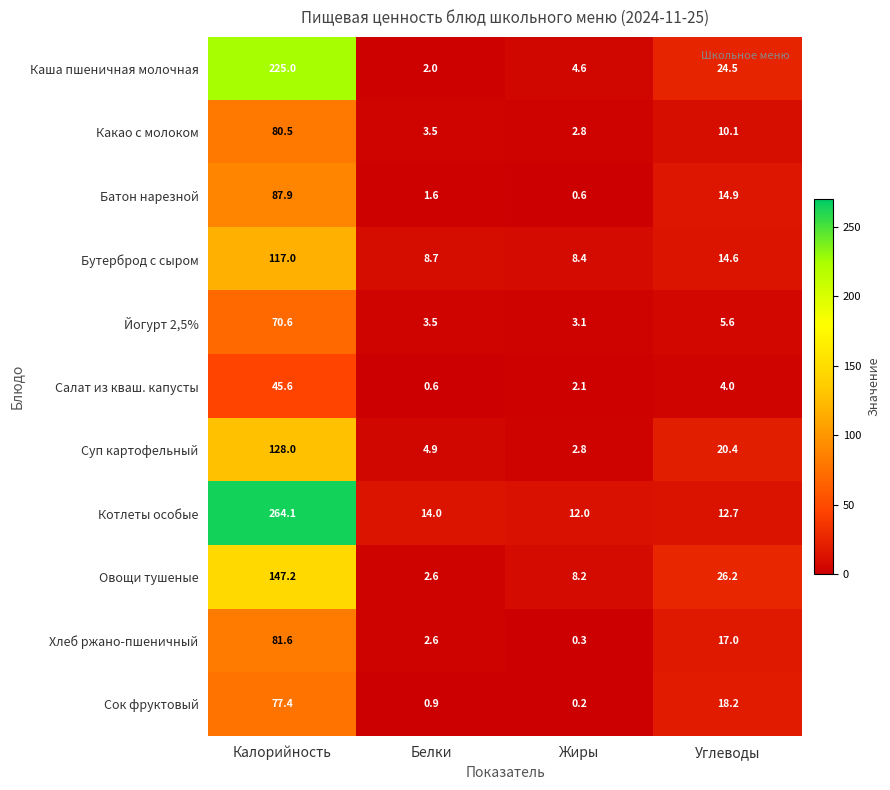

What is the spread (max minus min) of values at Калорийность?

218.5